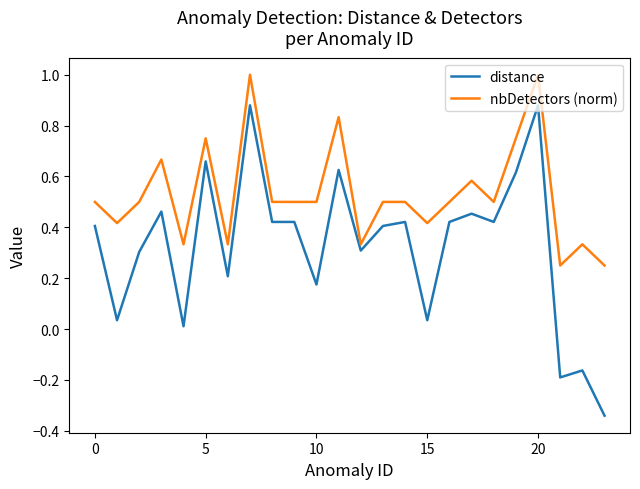

Which series has the largest total across all categories?

nbDetectors (norm)